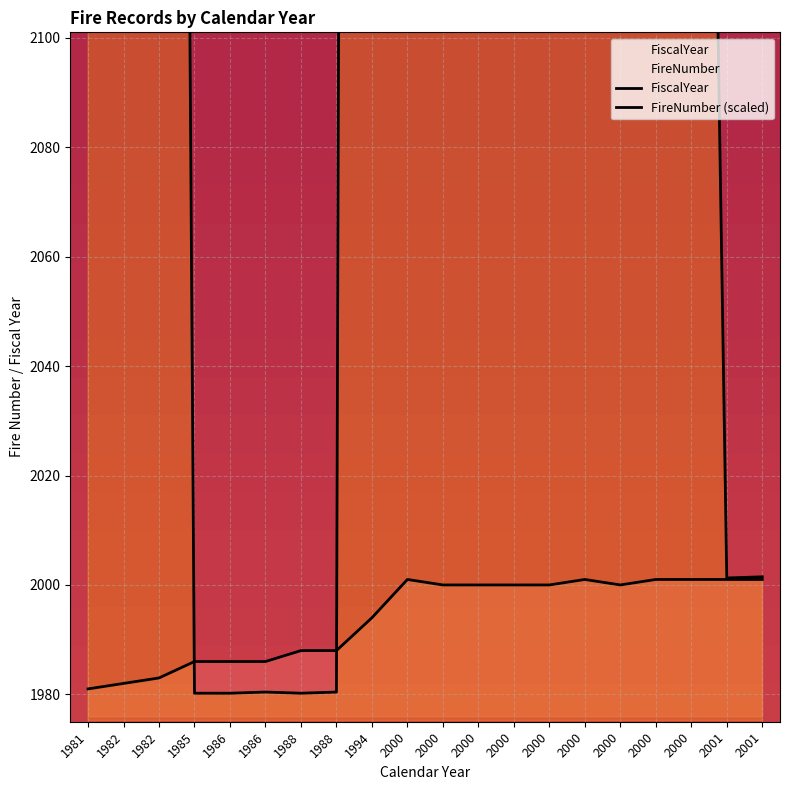

How many data points in FireNumber (scaled) are less than 2405?

8